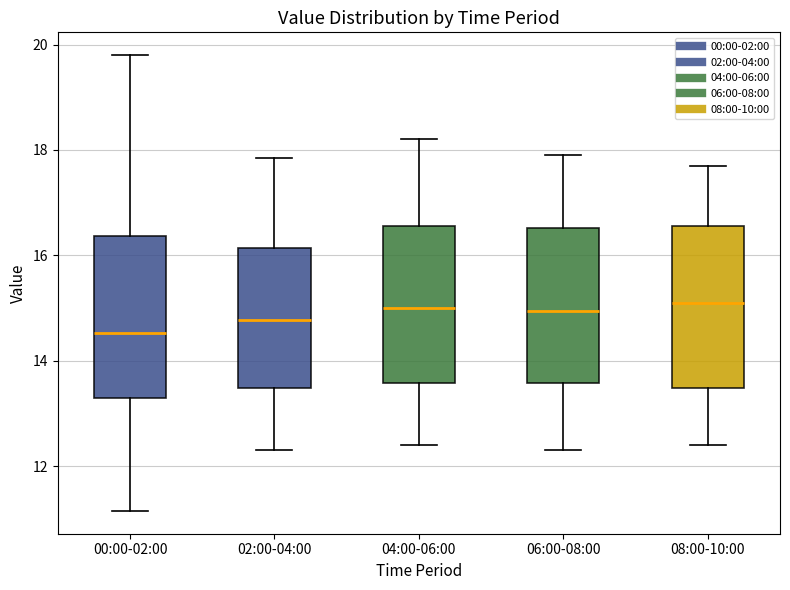

Which box has the lowest median line?

00:00-02:00